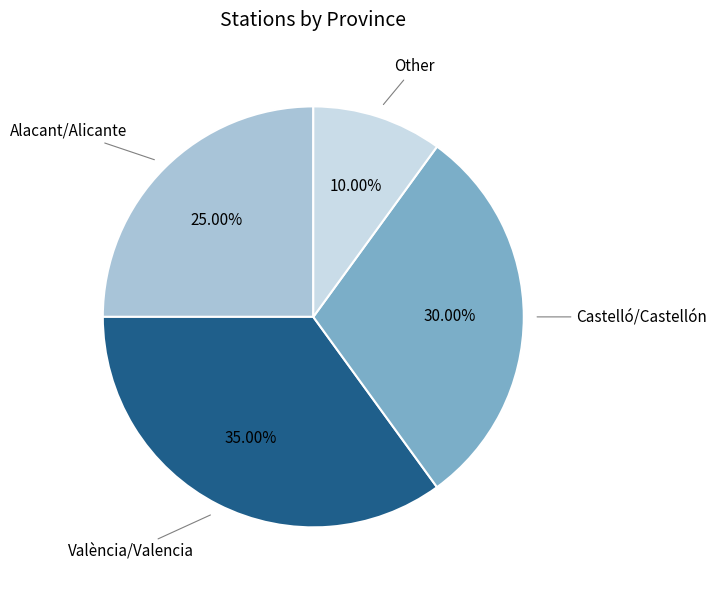

Is there any slice that represents more than half of the pie?

No